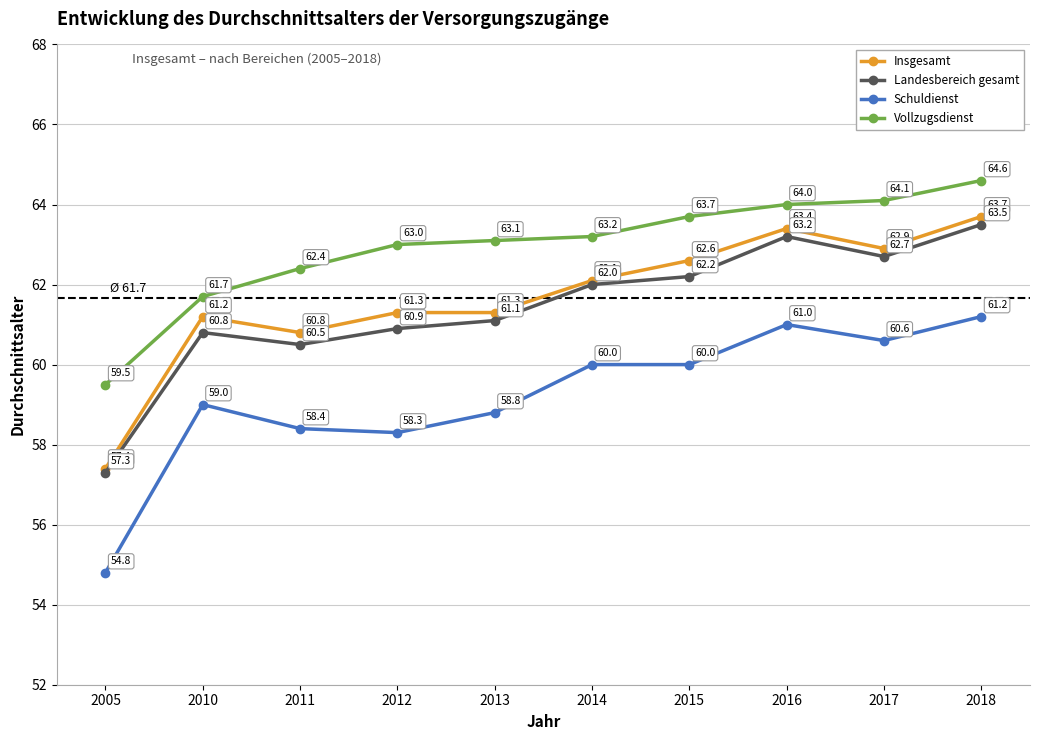

Reading right to left, list all the values displayed in this chart.

Insgesamt: 2018=63.7	2017=62.9	2016=63.4	2015=62.6	2014=62.1	2013=61.3	2012=61.3	2011=60.8	2010=61.2	2005=57.4
Landesbereich gesamt: 2018=63.5	2017=62.7	2016=63.2	2015=62.2	2014=62.0	2013=61.1	2012=60.9	2011=60.5	2010=60.8	2005=57.3
Schuldienst: 2018=61.2	2017=60.6	2016=61.0	2015=60.0	2014=60.0	2013=58.8	2012=58.3	2011=58.4	2010=59.0	2005=54.8
Vollzugsdienst: 2018=64.6	2017=64.1	2016=64.0	2015=63.7	2014=63.2	2013=63.1	2012=63.0	2011=62.4	2010=61.7	2005=59.5